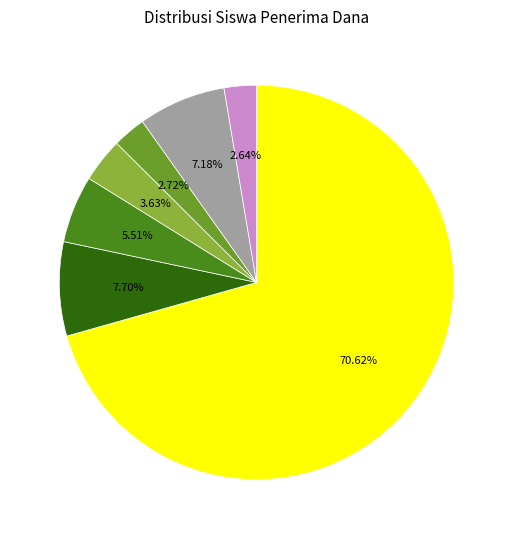

Does any single category account for the majority?

Yes